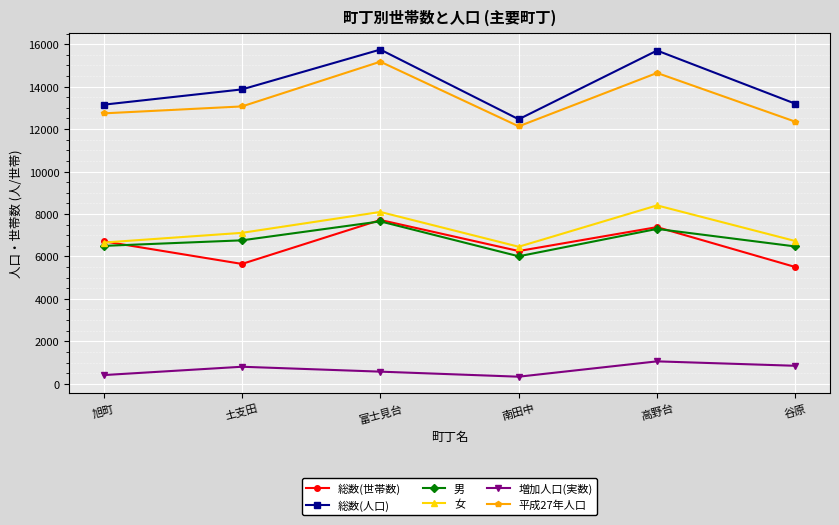

At which category does 総数(人口) reach its first local peak?

富士見台